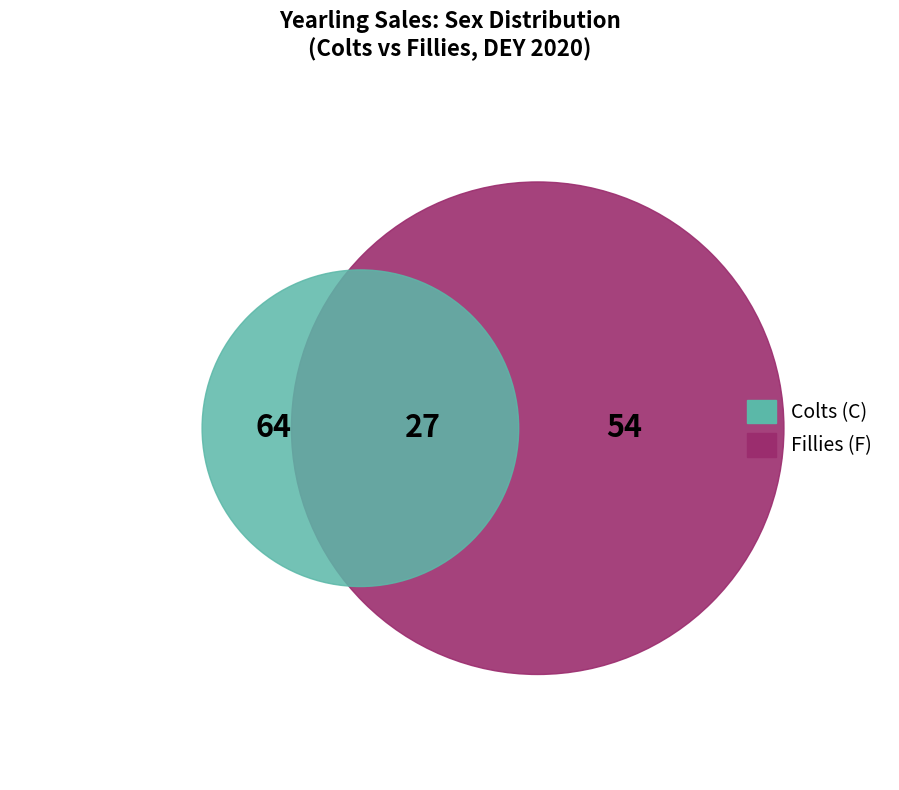

Which has a higher value, F or C?

C